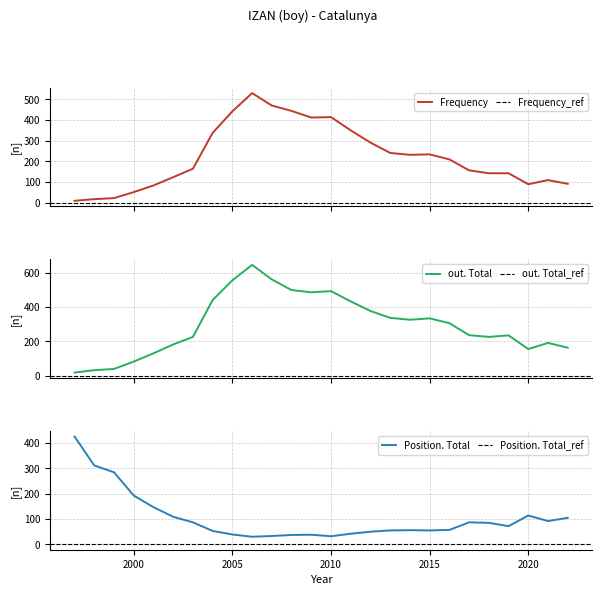

What is the sum of all Position. Total values?

2691